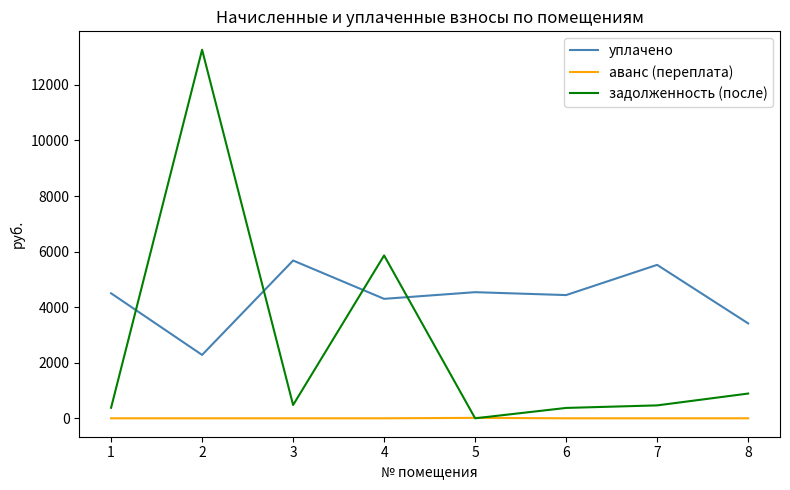

True or false: аванс (переплата) and уплачено cross at least once.

False